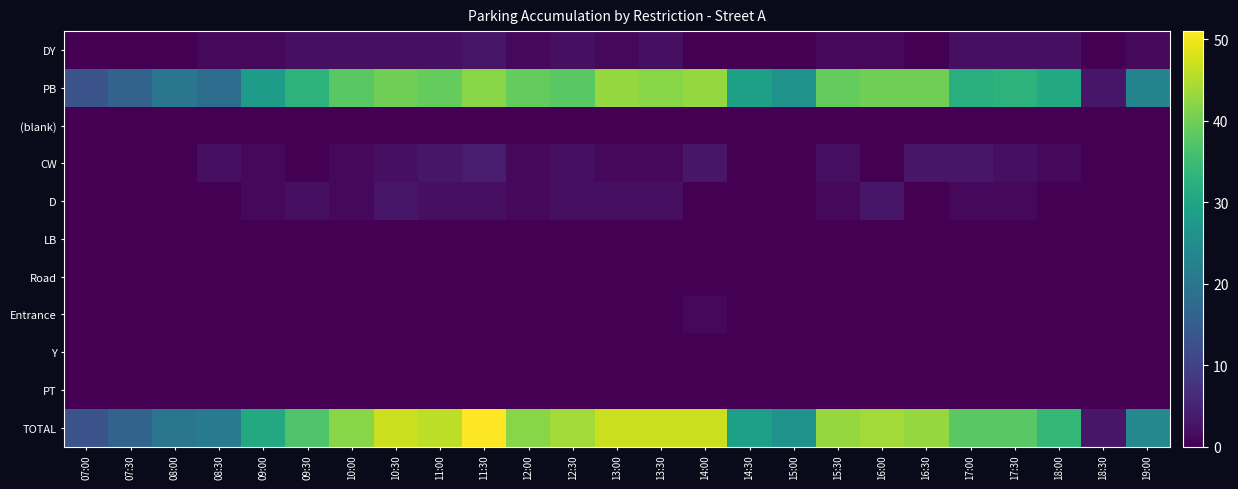

At 10:30, list the series in order from largest to smallest.

TOTAL, PB, D, DY, CW, (blank), LB, Road, Entrance, Y, PT